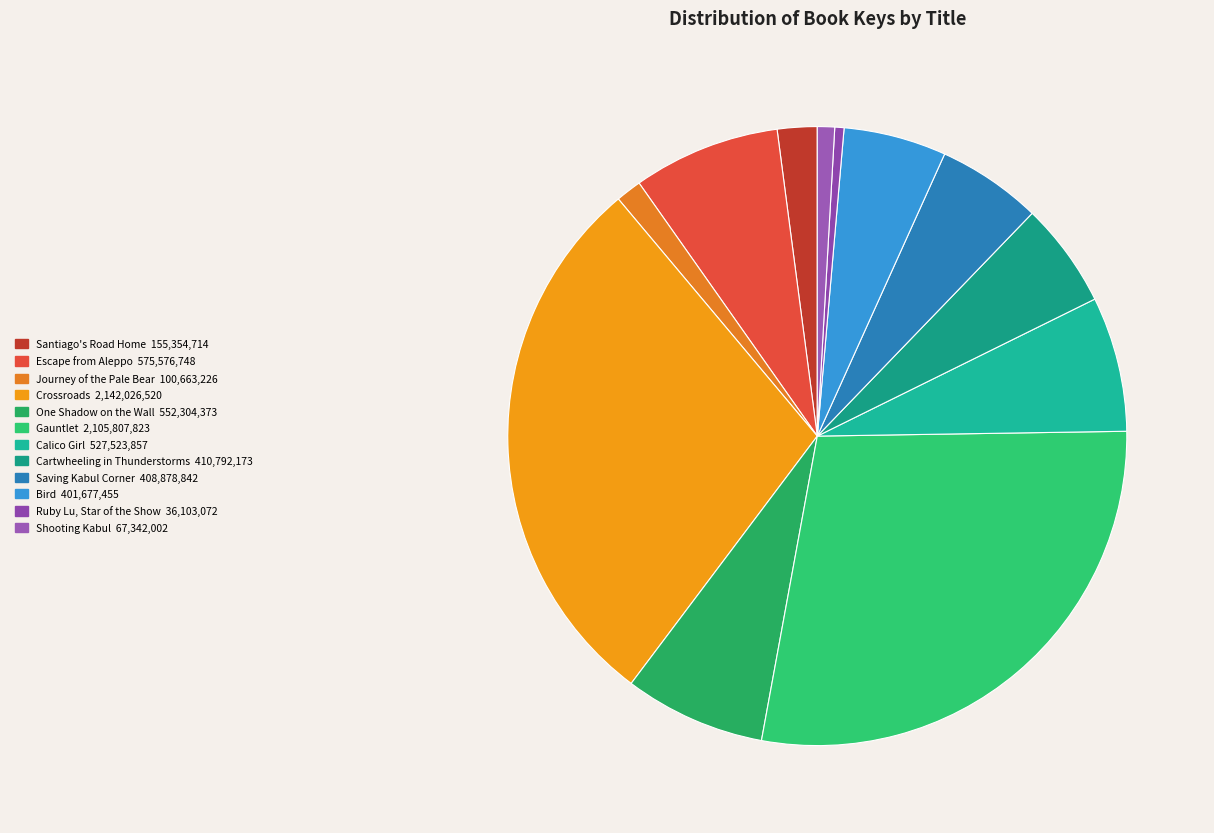

To the nearest percent, what percentage of the pie is Crossroads?

29%